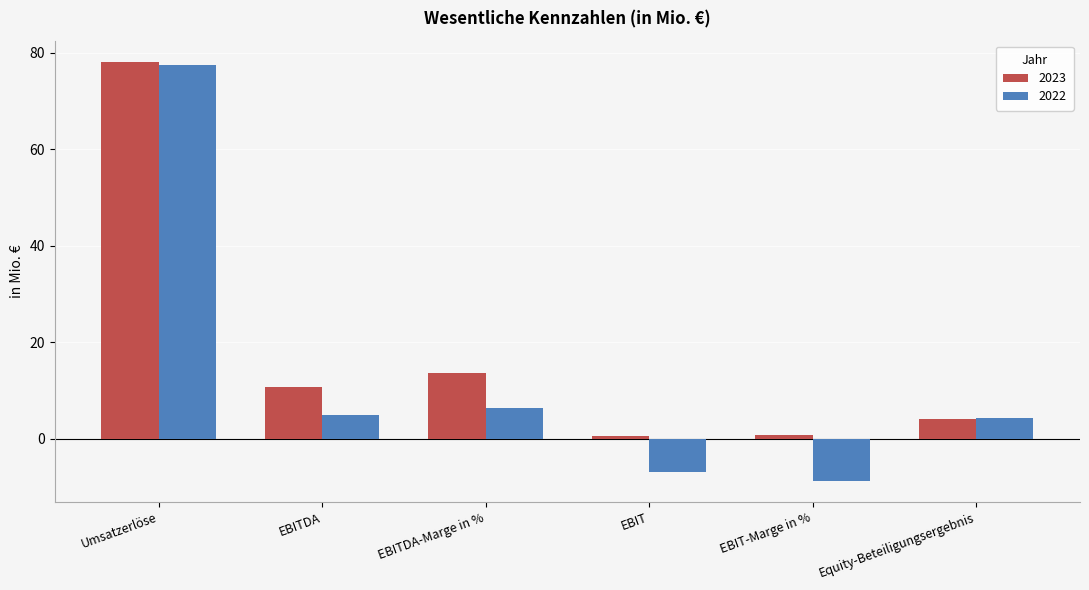

What value does the 2023 series have at Umsatzerlöse?

78.2